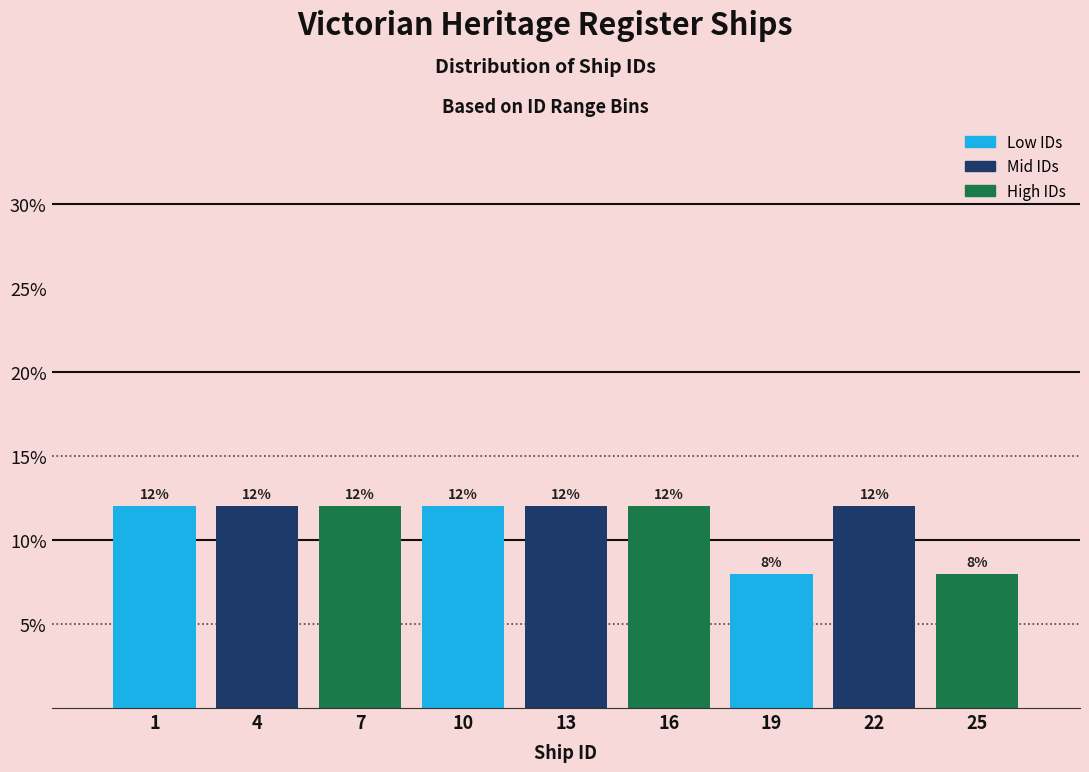

Reading left to right, what are all the values shown in this chart?

12	12	12	12	12	12	8	12	8